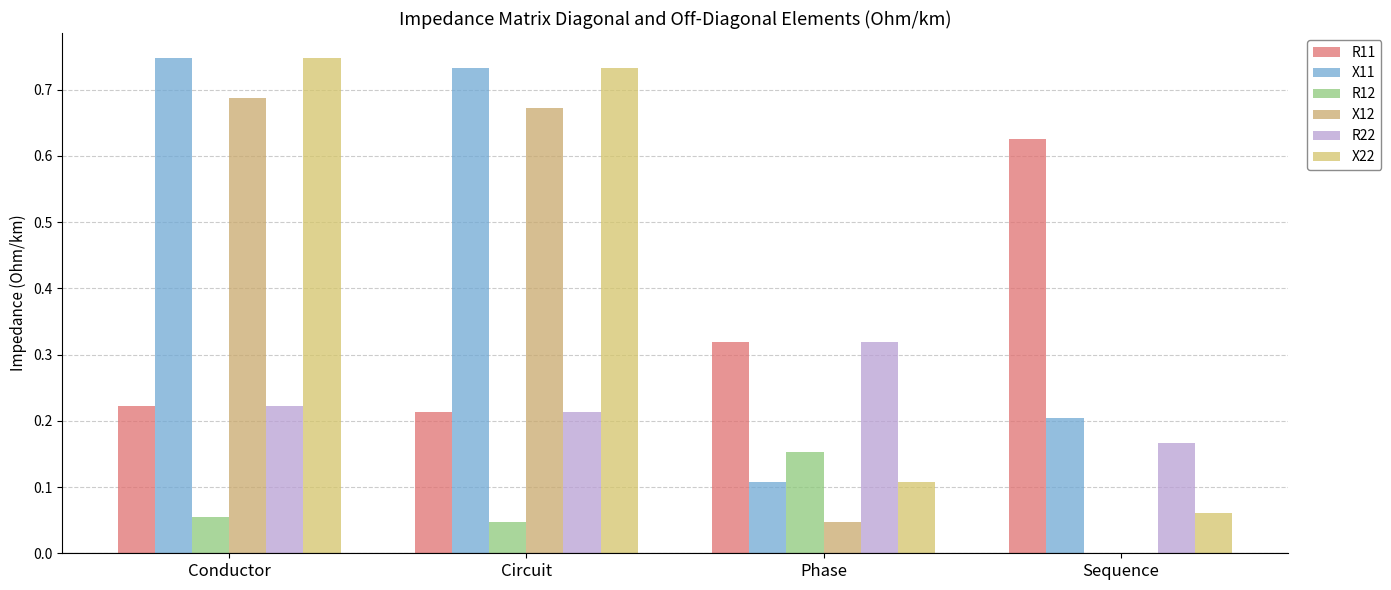

What is the total value across all series at Sequence?

1.1